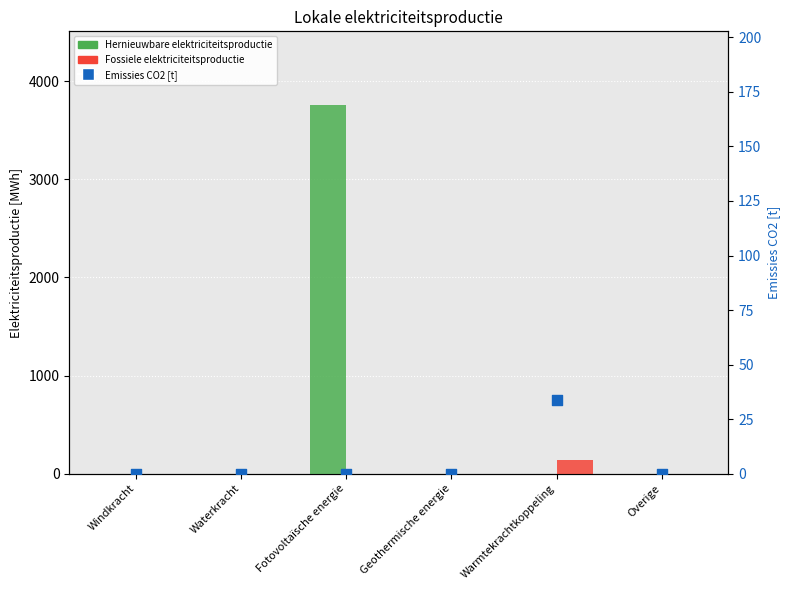

Which series reaches the maximum Y coordinate?

Hernieuwbare elektriciteitsproductie